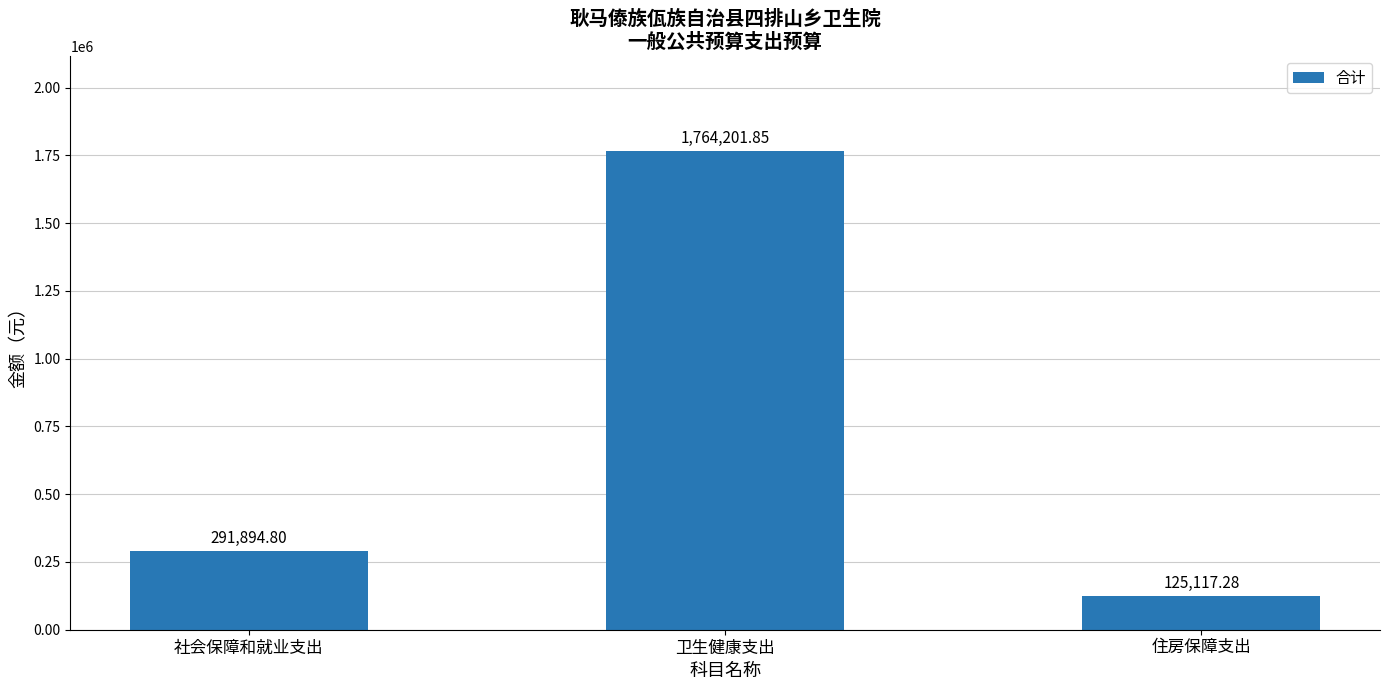

What is the difference between the maximum and minimum values?

1639084.6